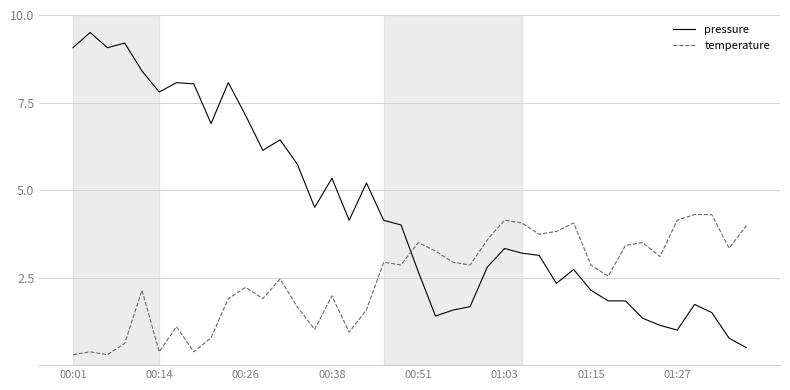

True or false: temperature has more than 0 points higher than both neighbors.

True